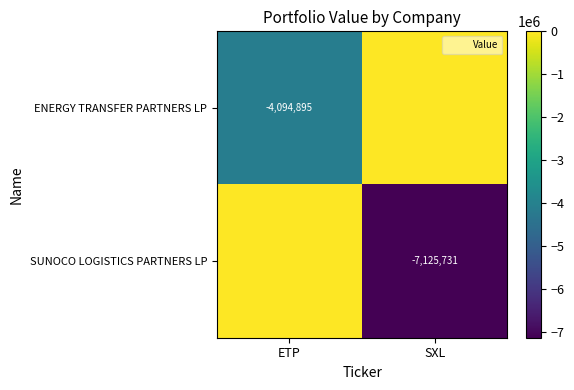

The value of SUNOCO LOGISTICS PARTNERS LP at SXL is -7125731. True or false?

True